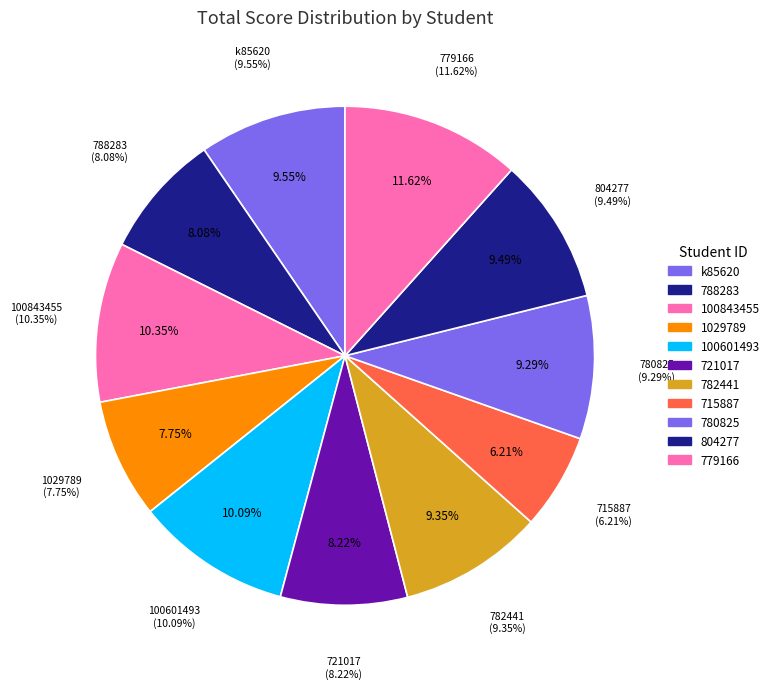

What is the total percentage of 780825 and 100601493?

19.4%